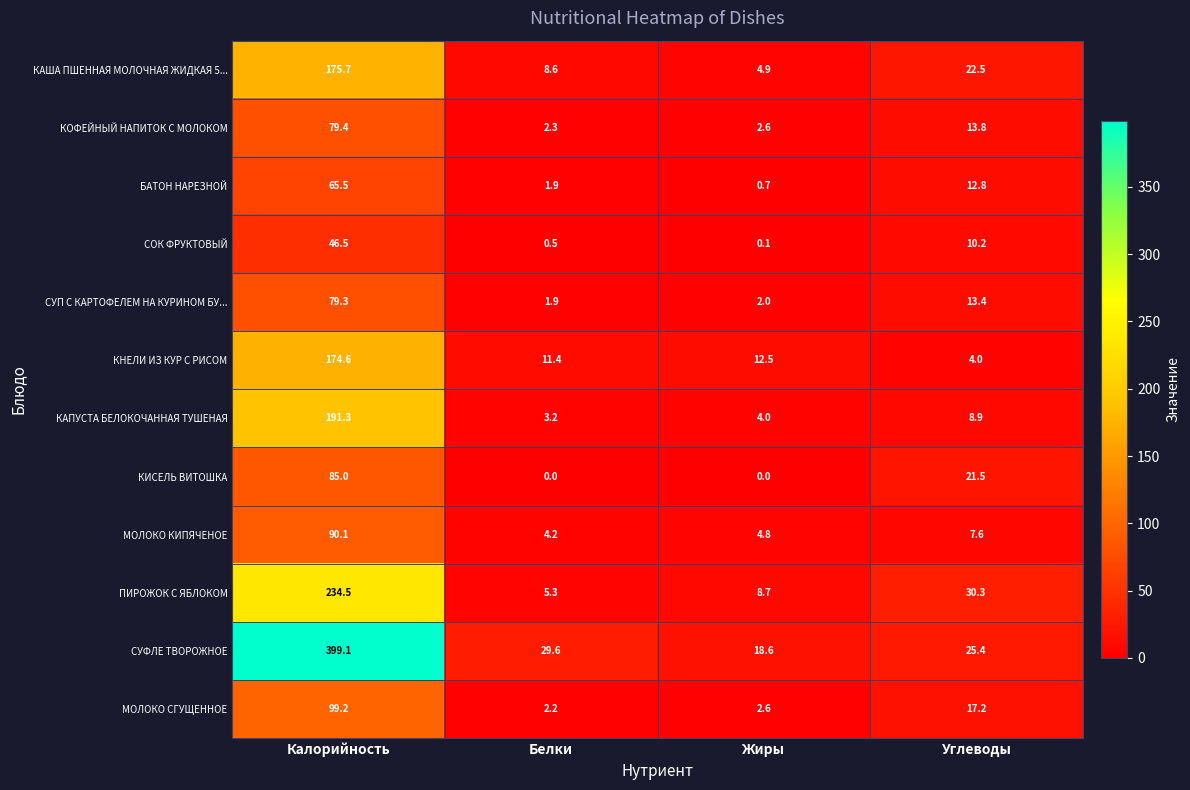

At Калорийность, list the series in order from smallest to largest.

СОК ФРУКТОВЫЙ, БАТОН НАРЕЗНОЙ, СУП С КАРТОФЕЛЕМ НА КУРИНОМ БУ..., КОФЕЙНЫЙ НАПИТОК С МОЛОКОМ, КИСЕЛЬ ВИТОШКА, МОЛОКО КИПЯЧЕНОЕ, МОЛОКО СГУЩЕННОЕ, КНЕЛИ ИЗ КУР С РИСОМ, КАША ПШЕННАЯ МОЛОЧНАЯ ЖИДКАЯ 5..., КАПУСТА БЕЛОКОЧАННАЯ ТУШЕНАЯ, ПИРОЖОК С ЯБЛОКОМ, СУФЛЕ ТВОРОЖНОЕ